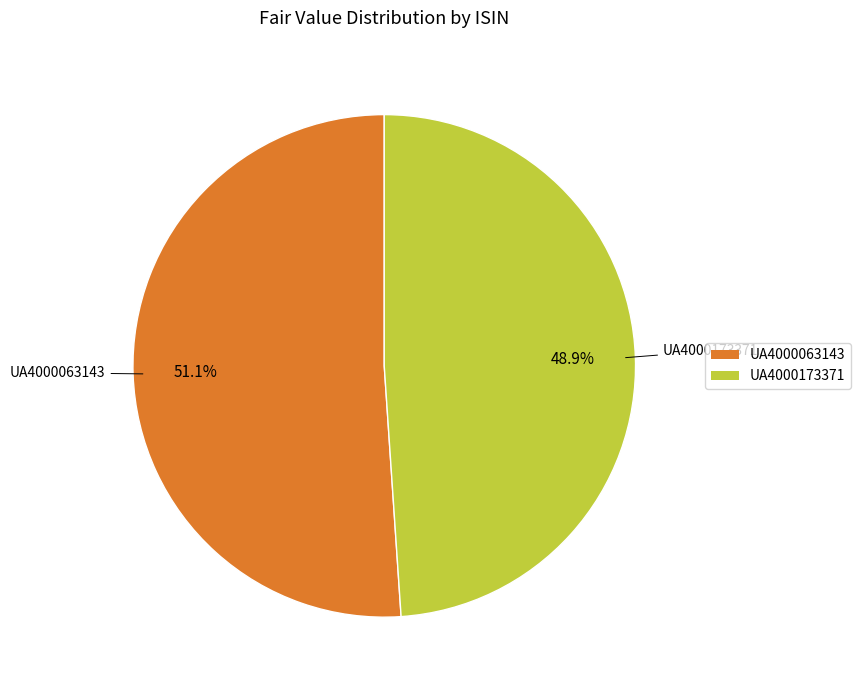

Rank the categories by value from lowest to highest.

UA4000173371, UA4000063143